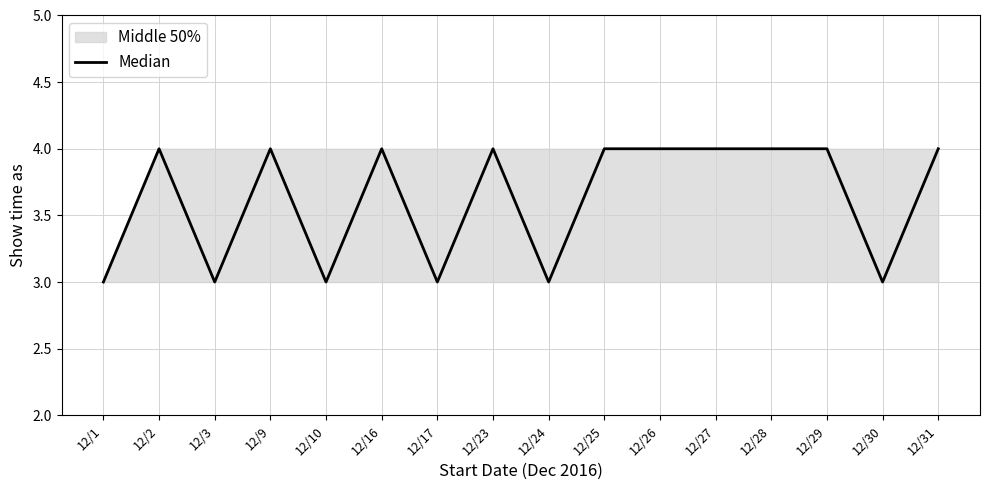

How many points are higher than both their immediate neighbors (excluding endpoints)?

4